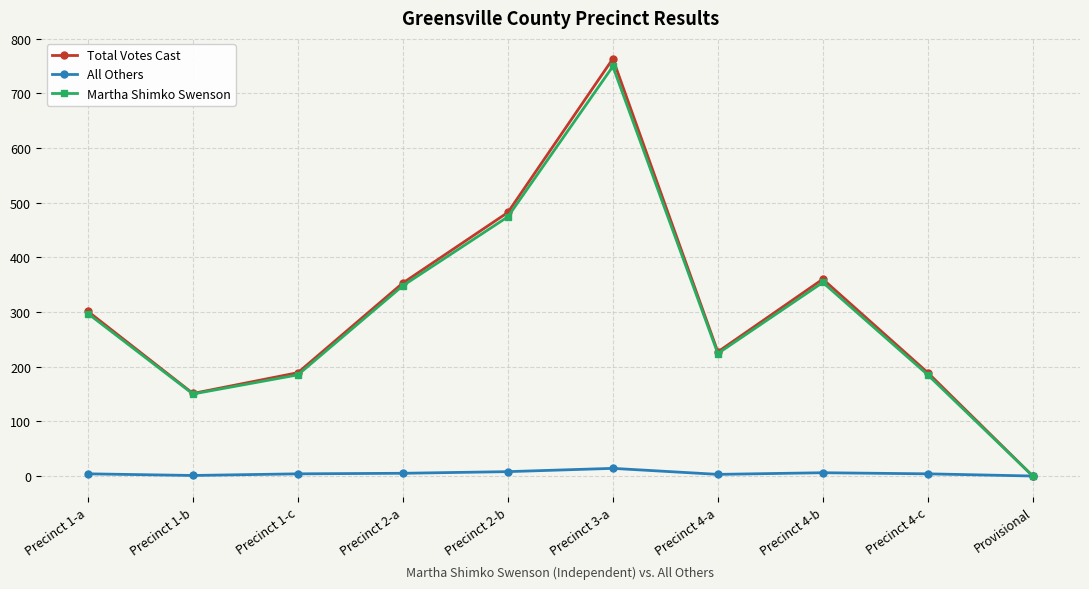

What is the sum of all Total Votes Cast values?

3015